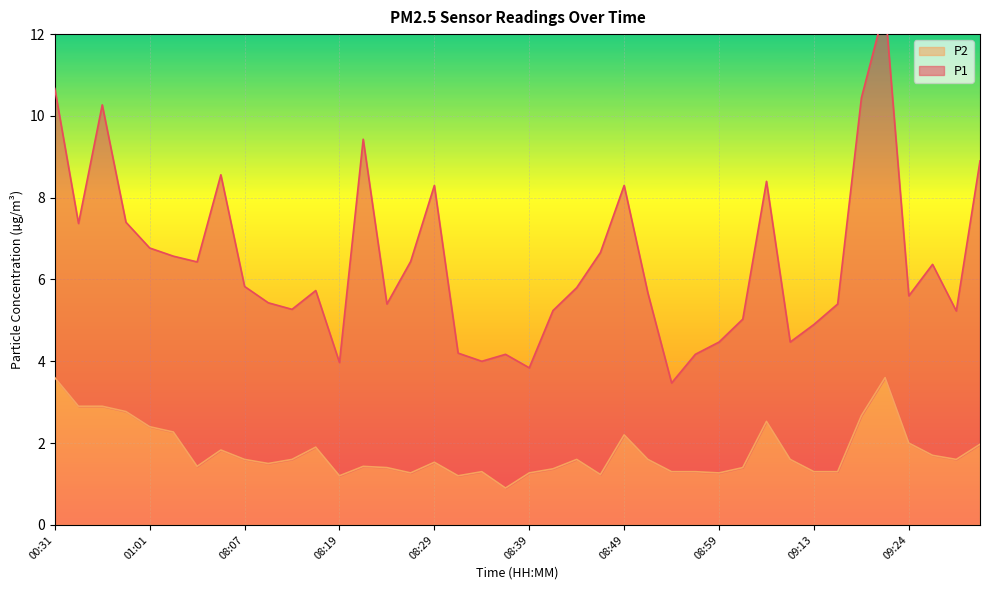

How many data points does each series have?

40